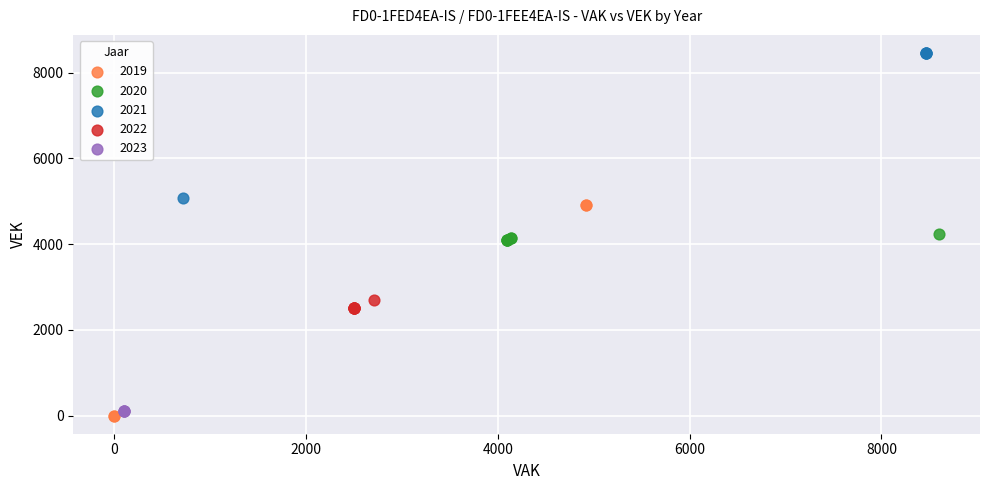

Which series reaches the minimum Y coordinate?

2019